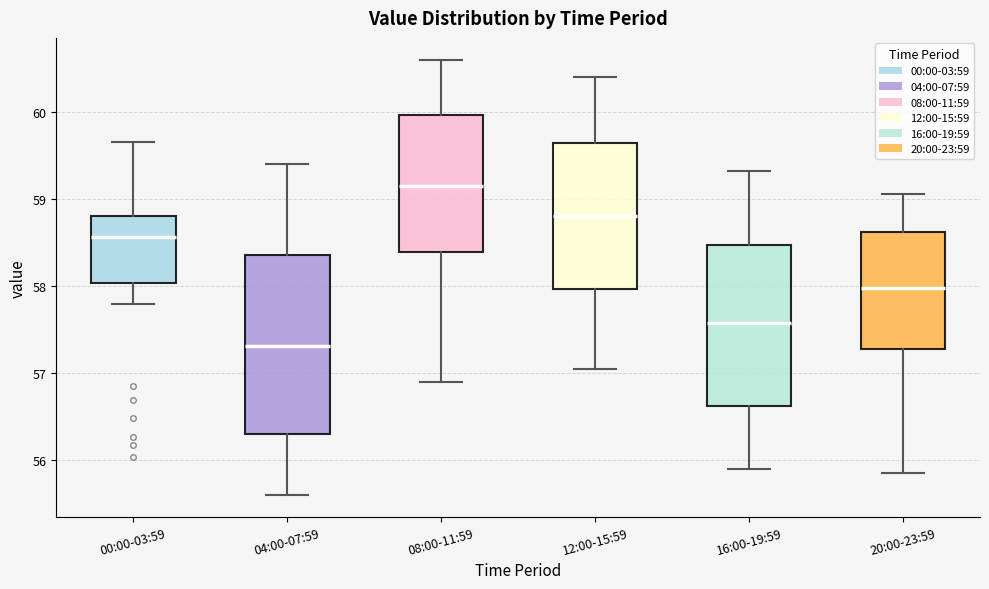

Where does the upper whisker of the box for 12:00-15:59 end on the y-axis? The values are not printed on the chart, so give them approximately, as read against the axis.

60.4